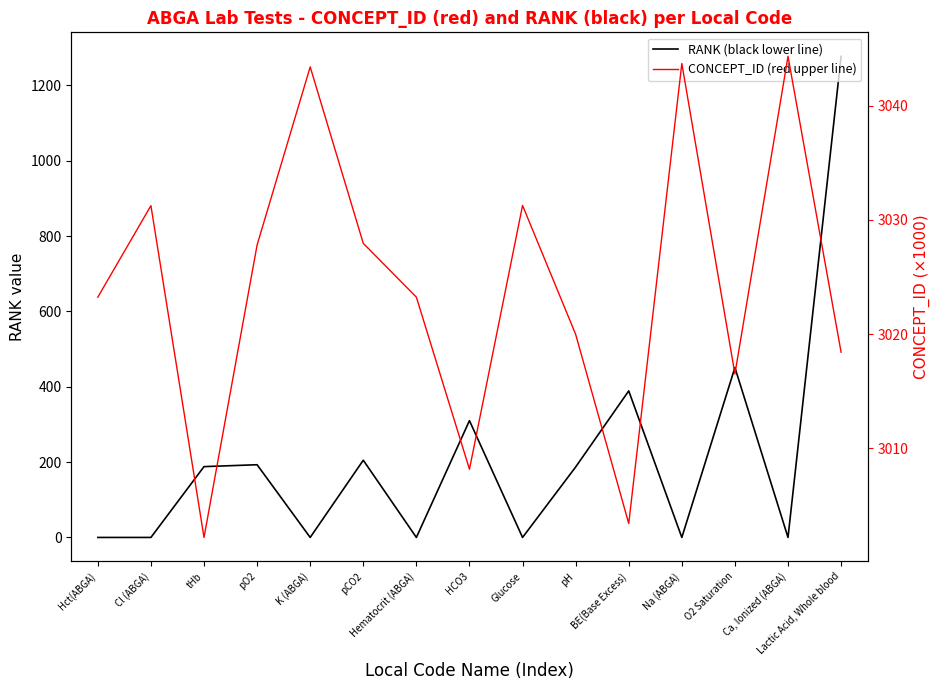

Which series has the widest spread of values?

RANK (black lower line)